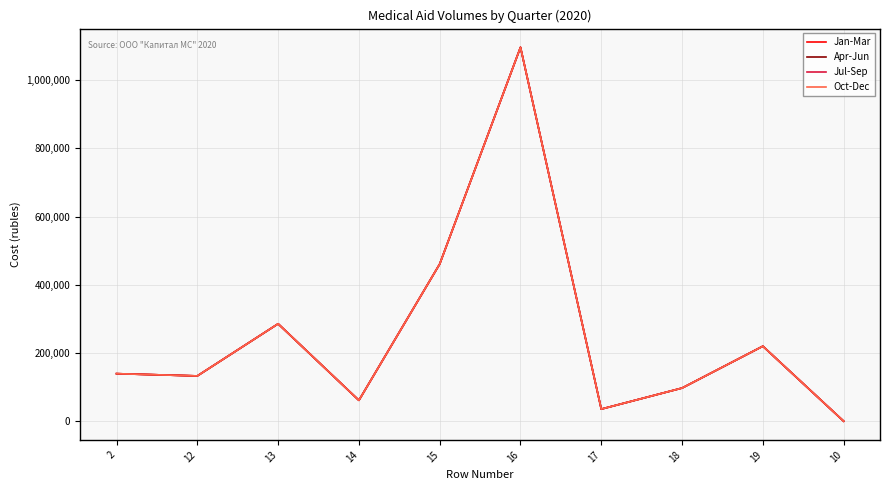

How many interior local peaks does the Oct-Dec series have?

3